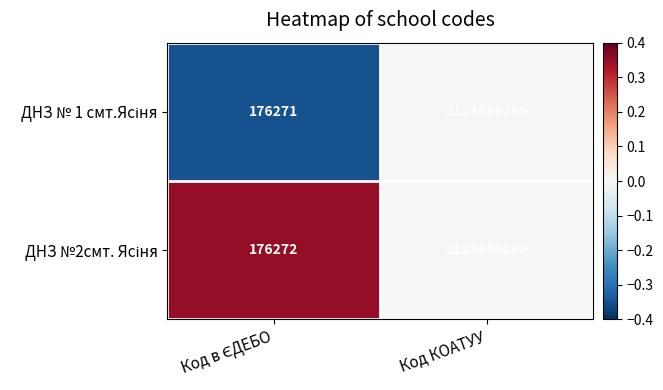

At which category does the chart reach its peak across all series?

Код КОАТУУ